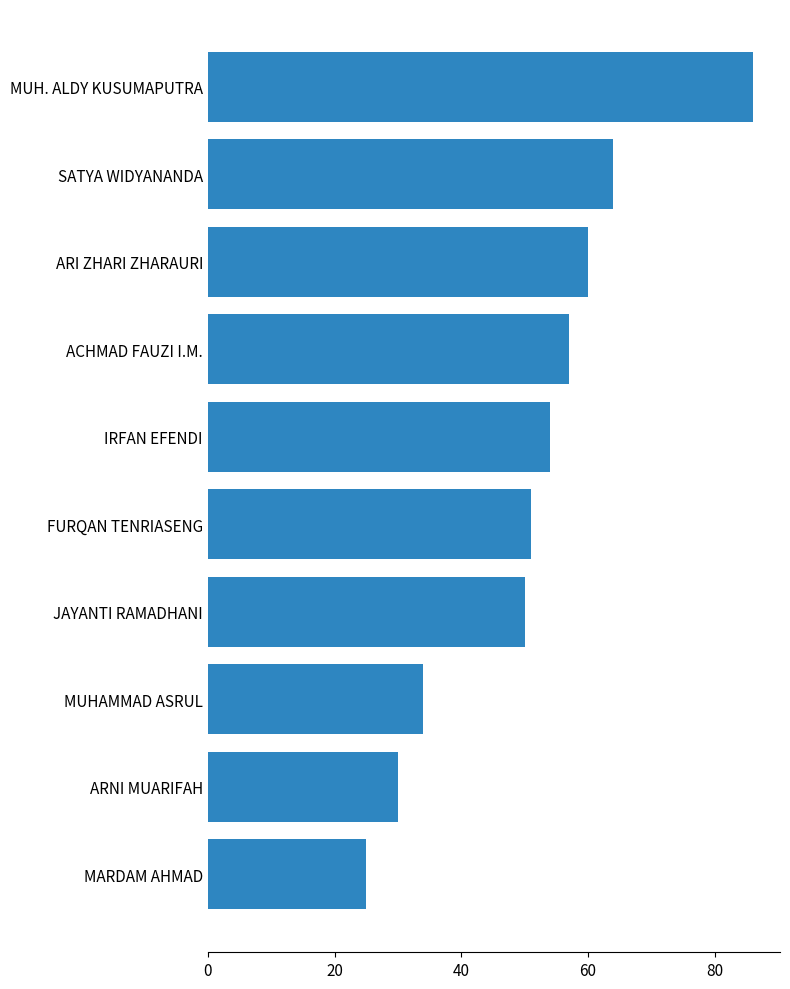

What is the ratio of the value at SATYA WIDYANANDA to the value at MARDAM AHMAD?

2.6